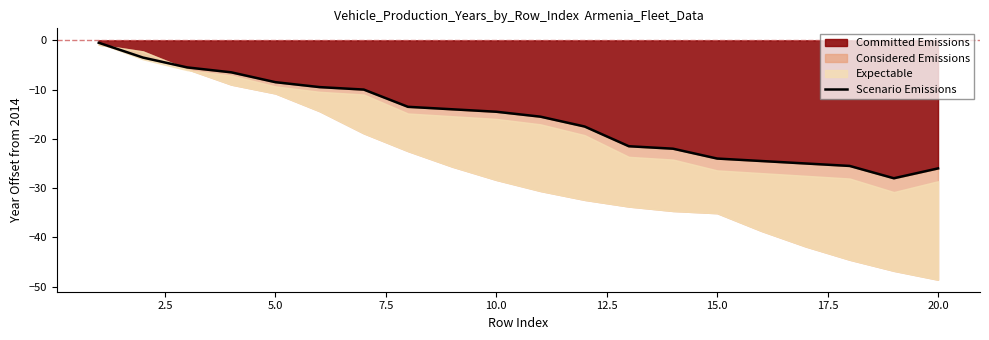

How many data points are above -14?

8